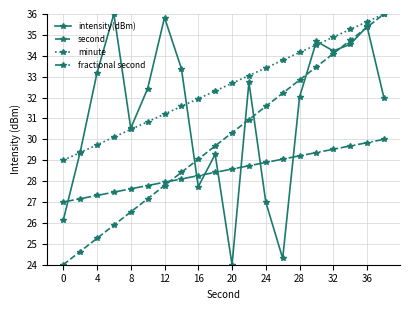

What is the average value of the second series?

30.0